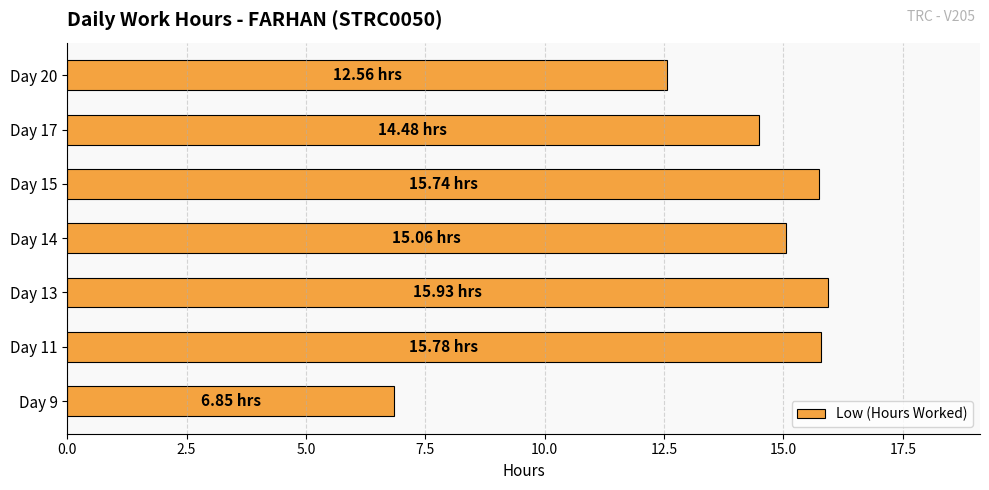

Which has a higher value, Day 9 or Day 13?

Day 13